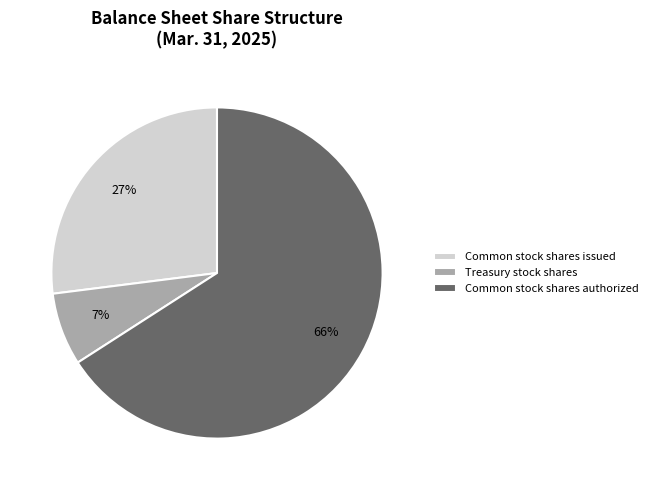

To the nearest percent, what is the difference between the largest and smallest slice percentages?

59%